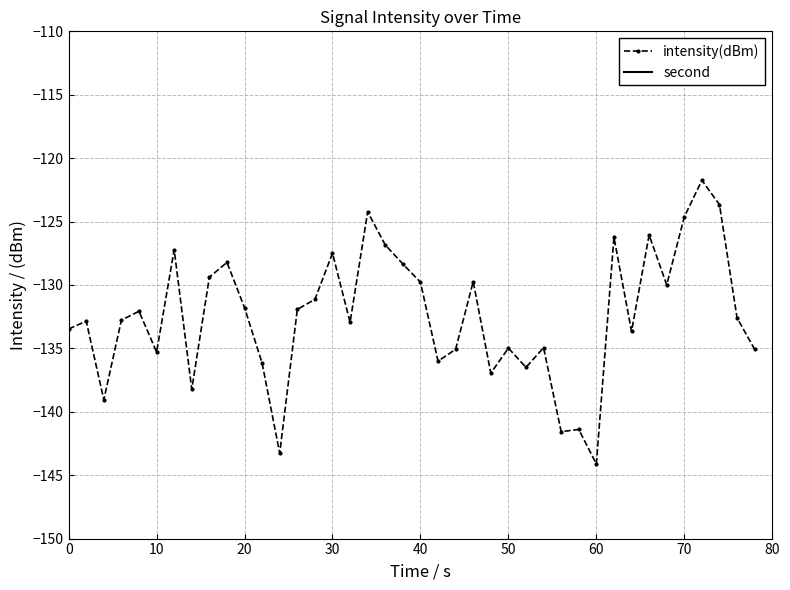

Which series has the largest total across all categories?

second